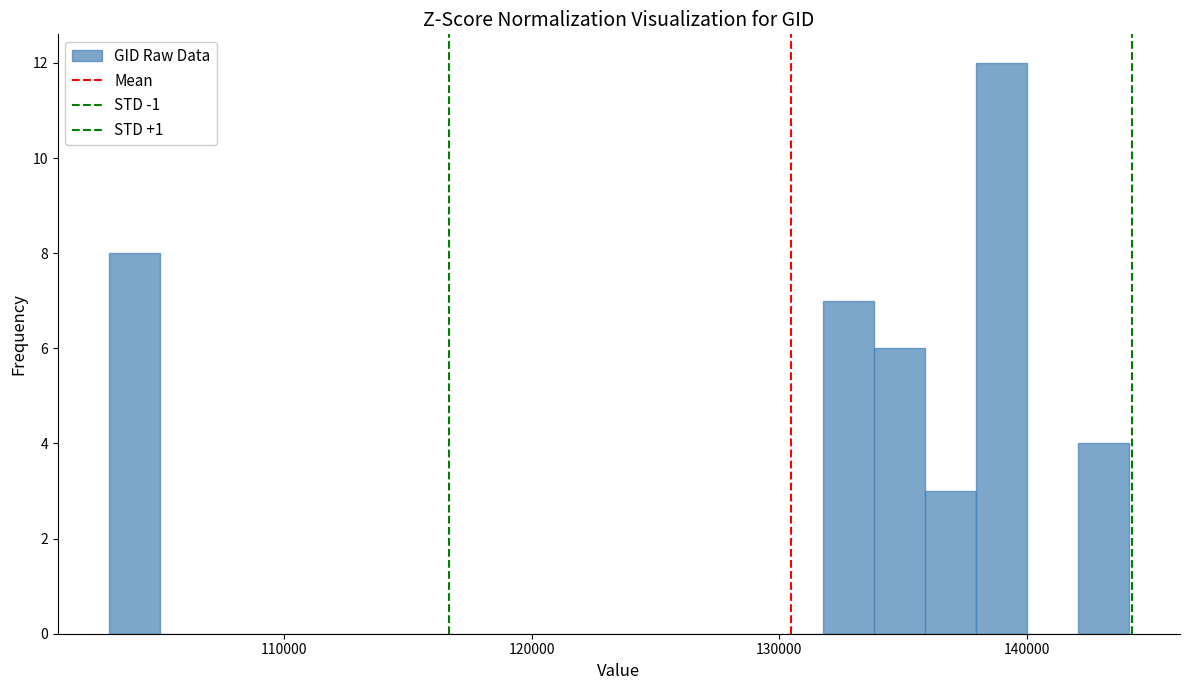

Read against the x-axis, roughly where is the centre of the tallest bar?

139000